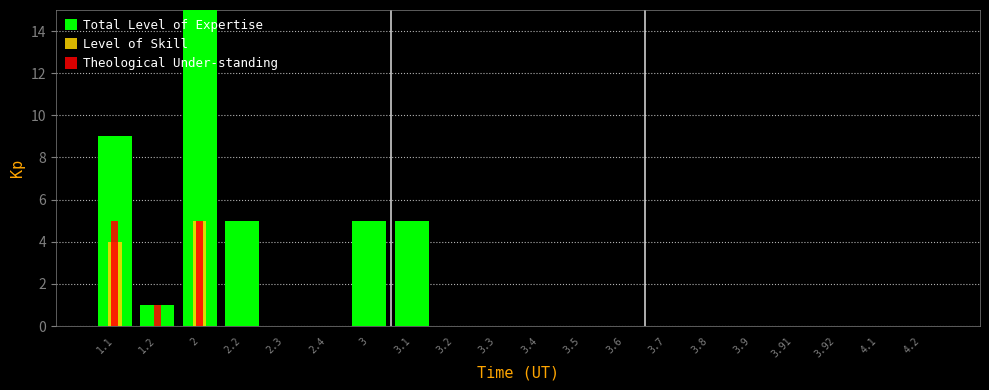

What is the label of the 13th bar from the left?

3.6